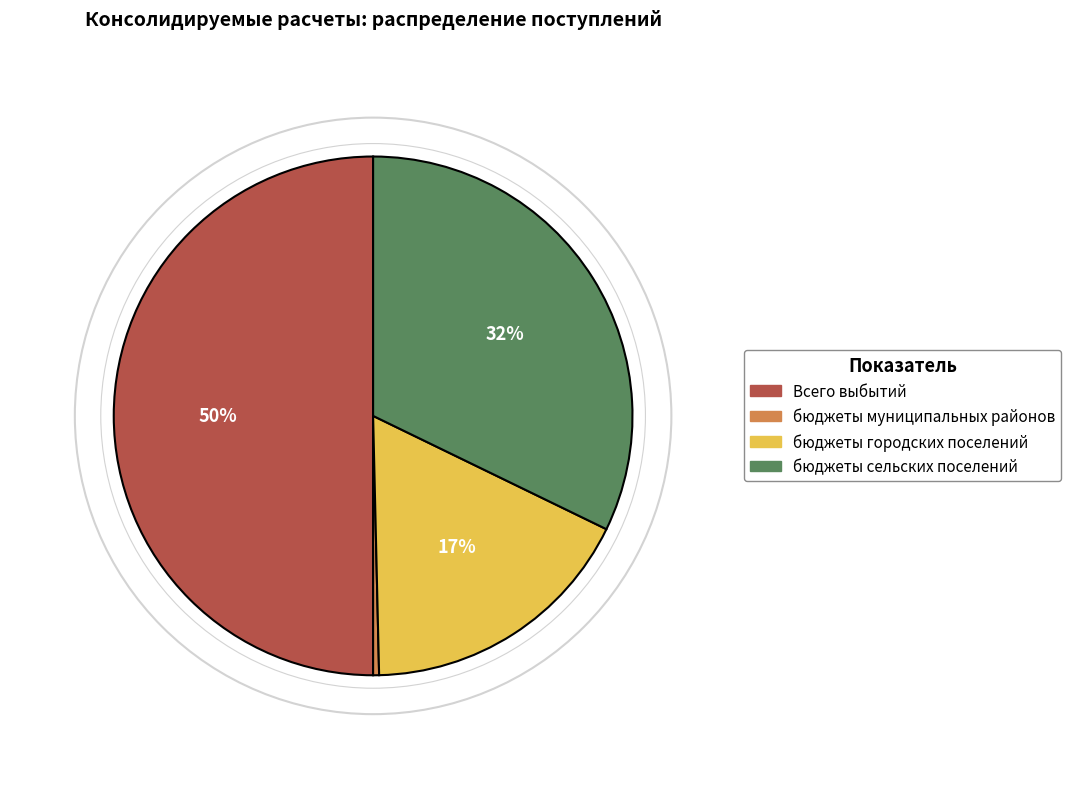

How many slices are in this pie chart?

4